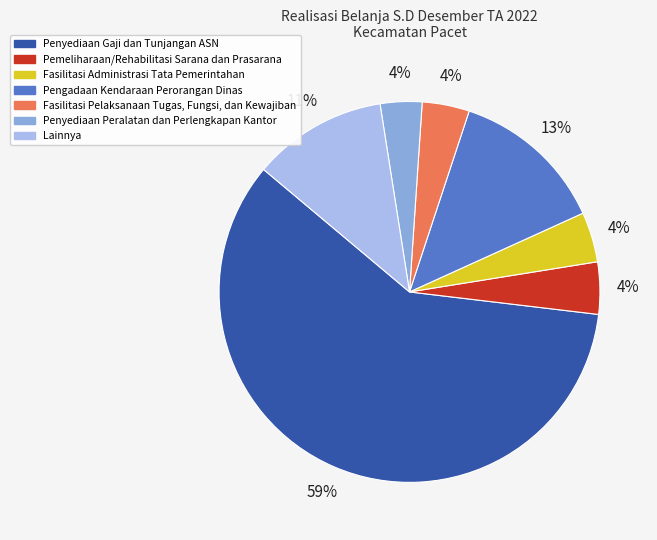

Combined, do Penyediaan Peralatan dan Perlengkapan Kantor and Penyediaan Gaji dan Tunjangan ASN account for over 50%?

Yes